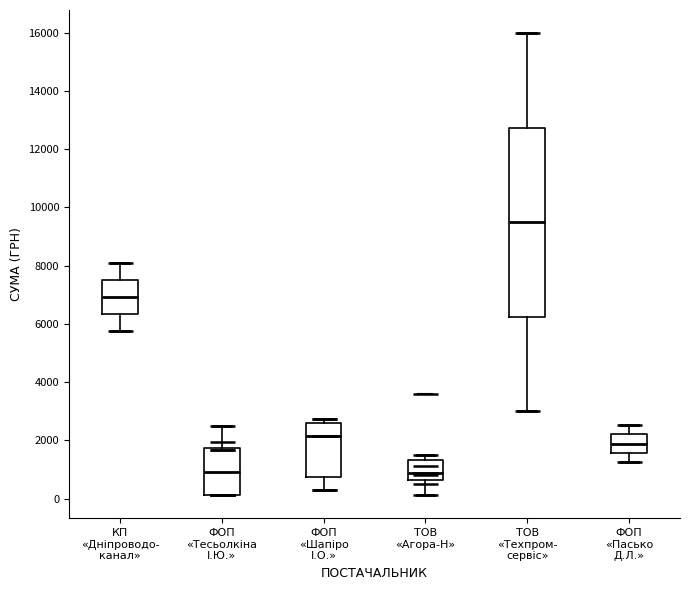

Which box has the highest median line?

ТОВ «Техпром- сервіс»